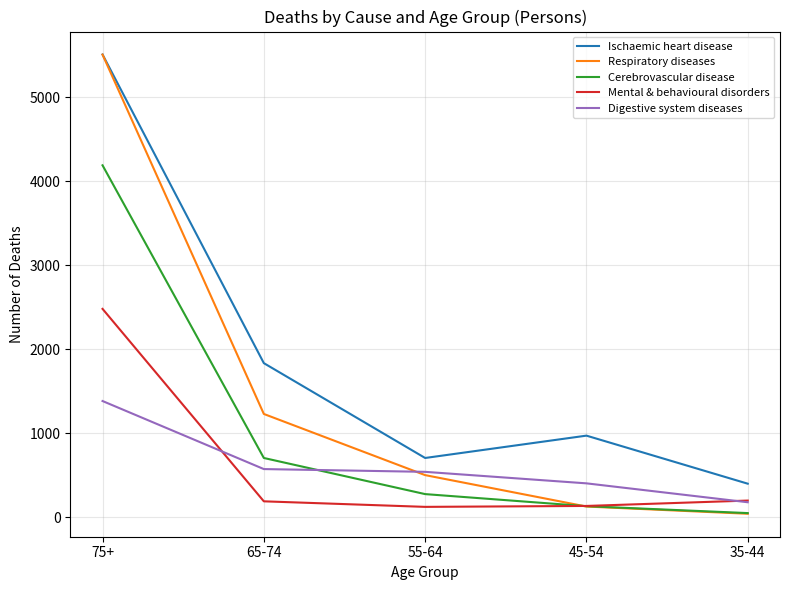

Is this an area chart (filled region under the line)?

No